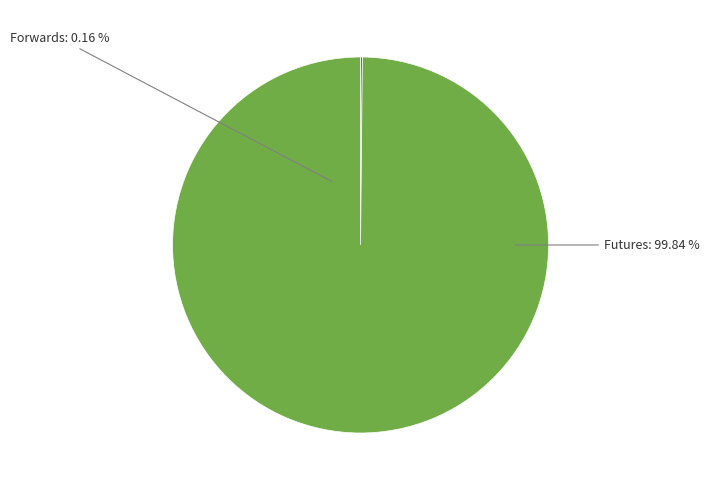

Count the number of slices in the pie.

2